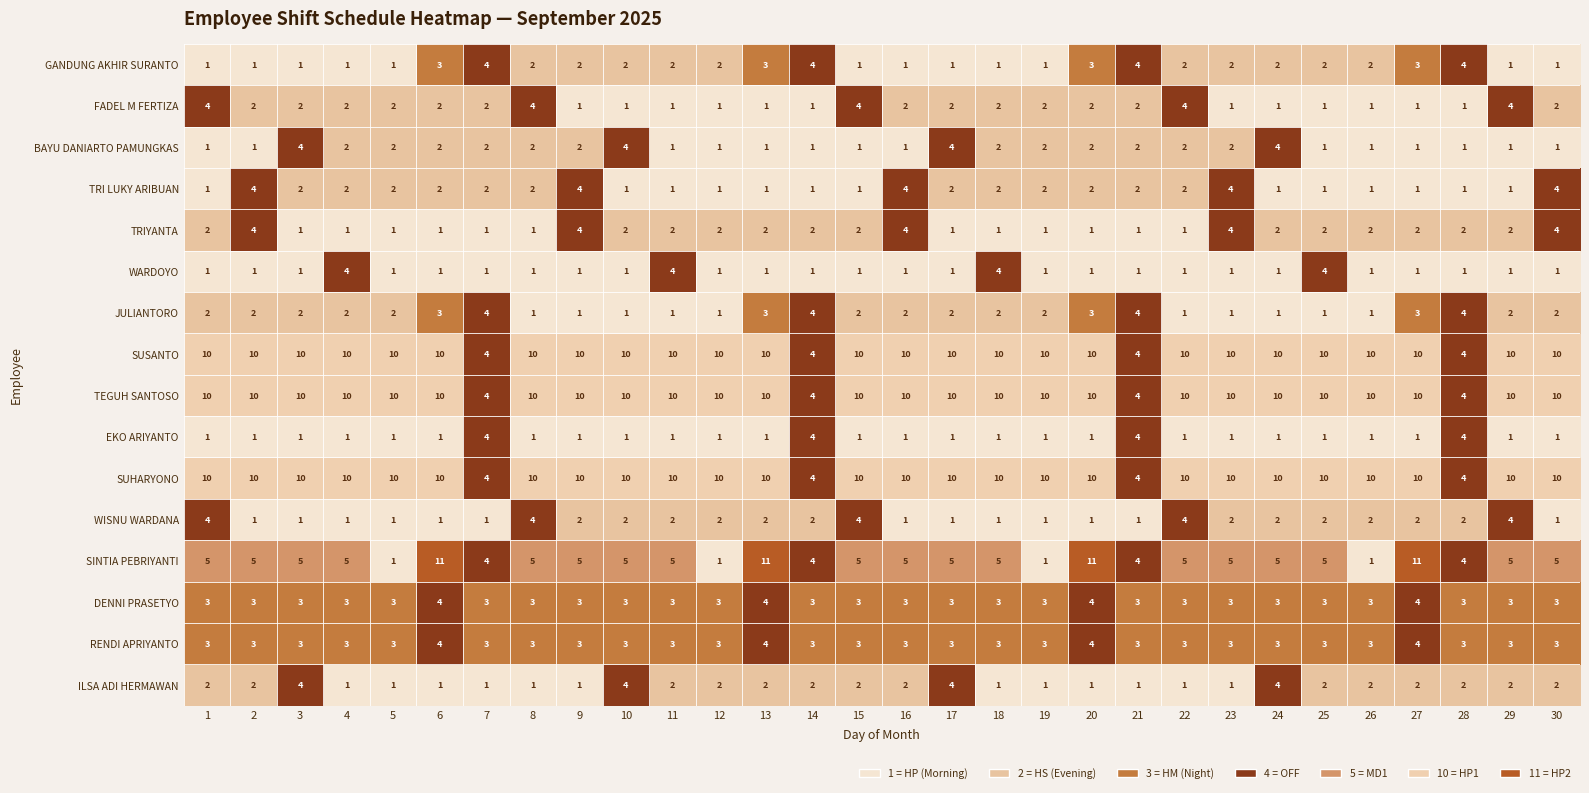

The value of TRI LUKY ARIBUAN at 15 is 1. True or false?

True